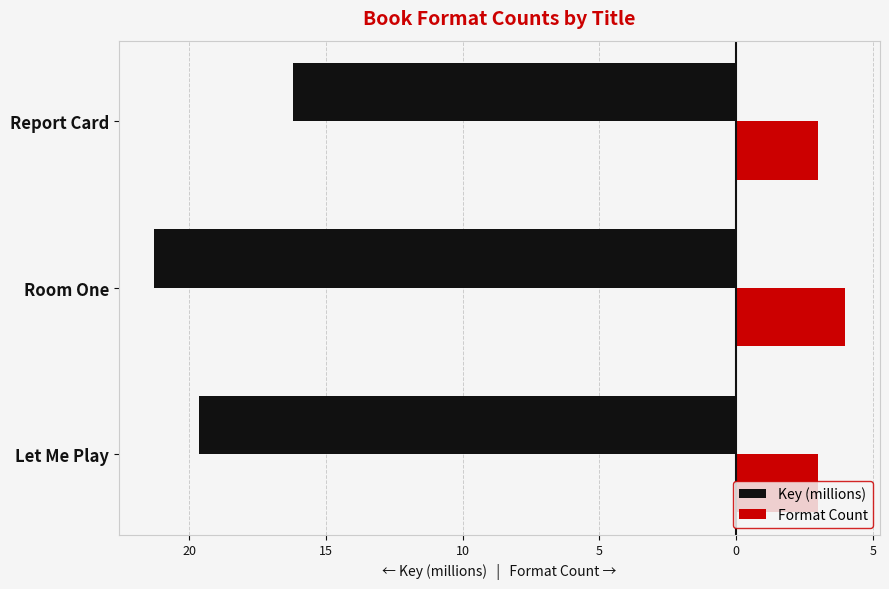

What are all the series names shown in the legend?

Key (millions), Format Count